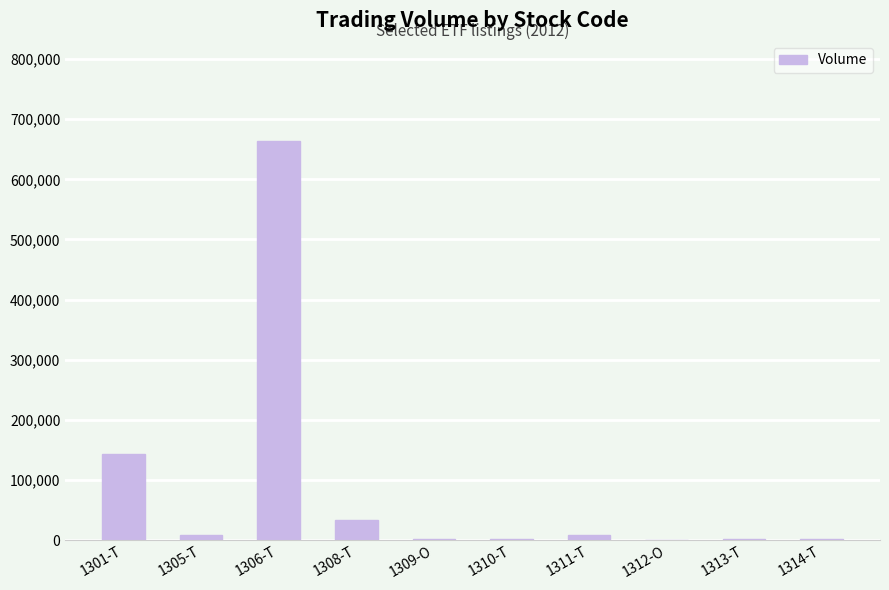

What is the sum of all values?

863812